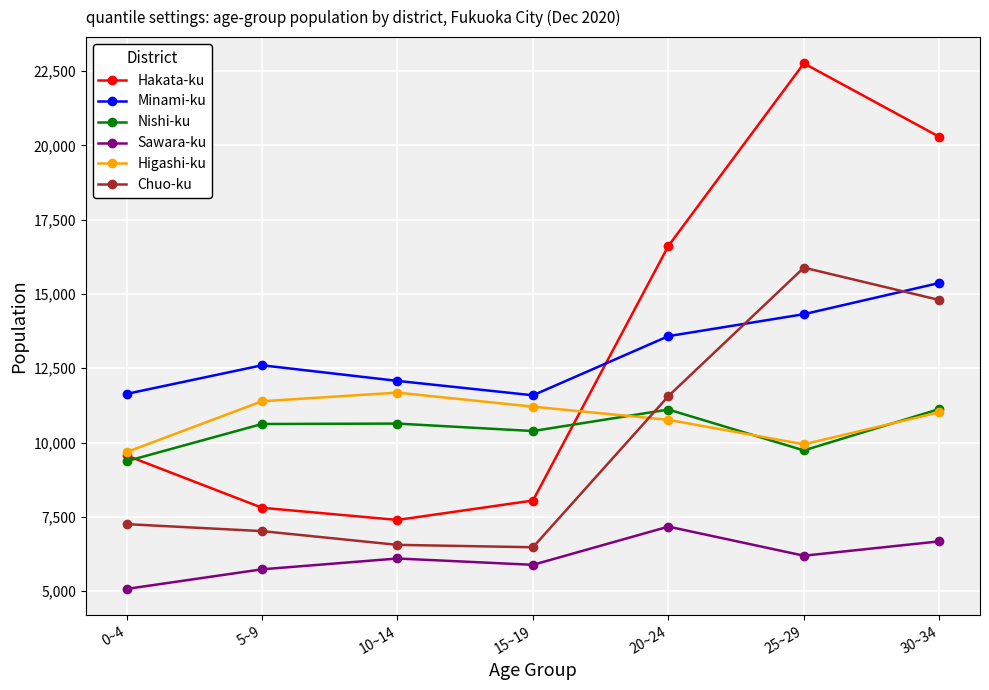

The Sawara-ku series shows 1837 at 5~9. True or false?

False